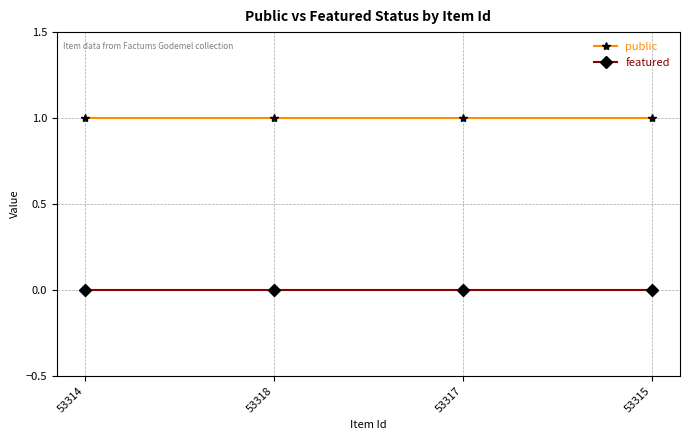

The public series shows 2 at 53315. True or false?

False